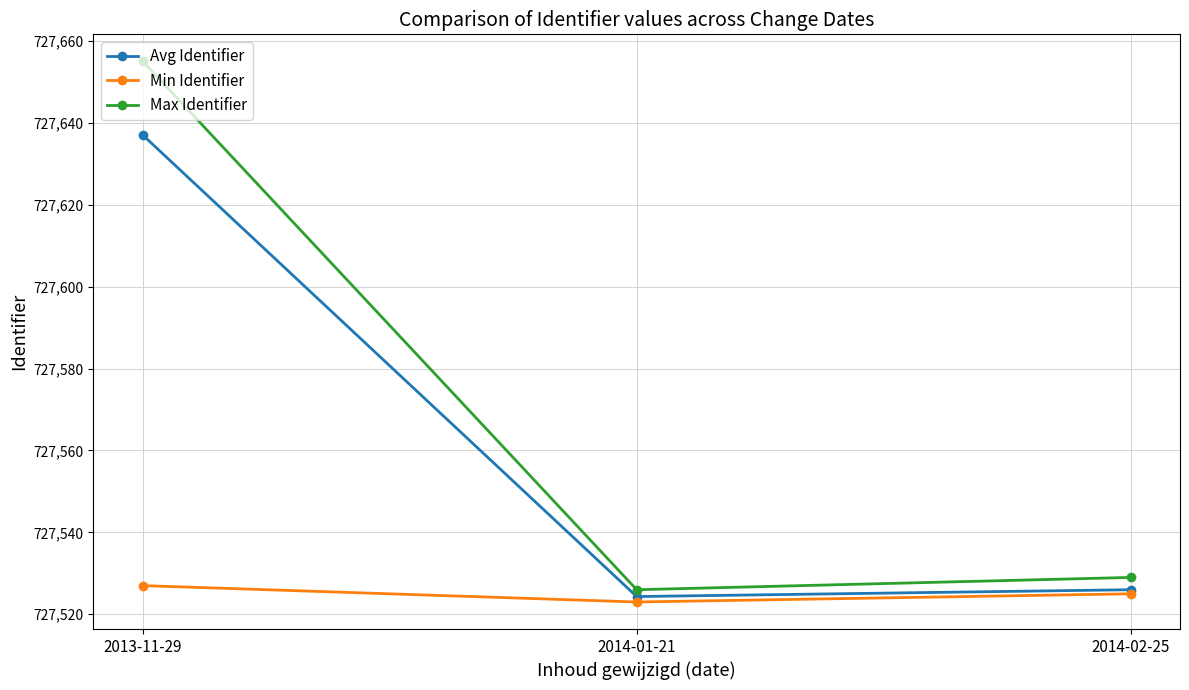

What is the total value across all series at 2014-02-25?

2182580.0